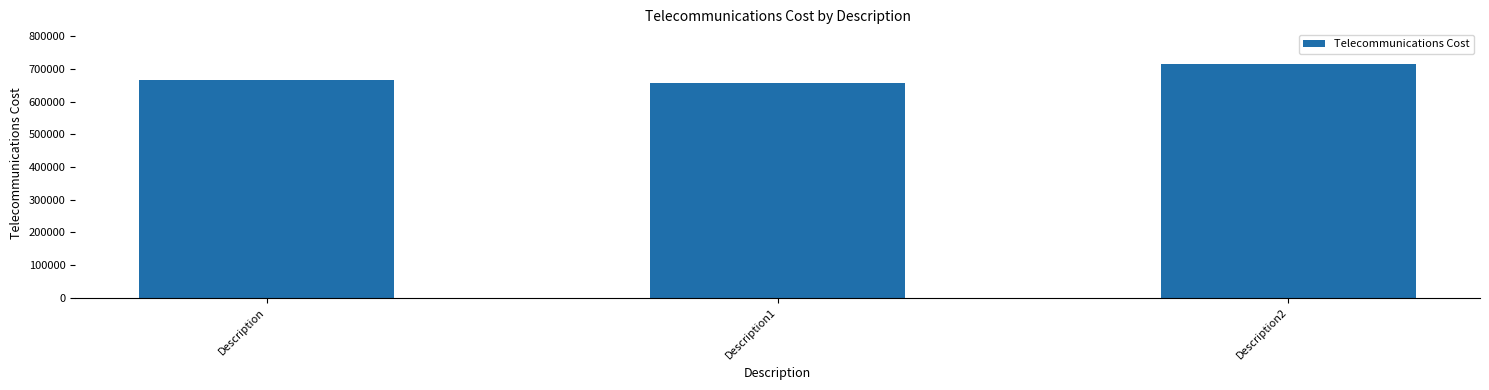

How many data points are less than 665172?

1